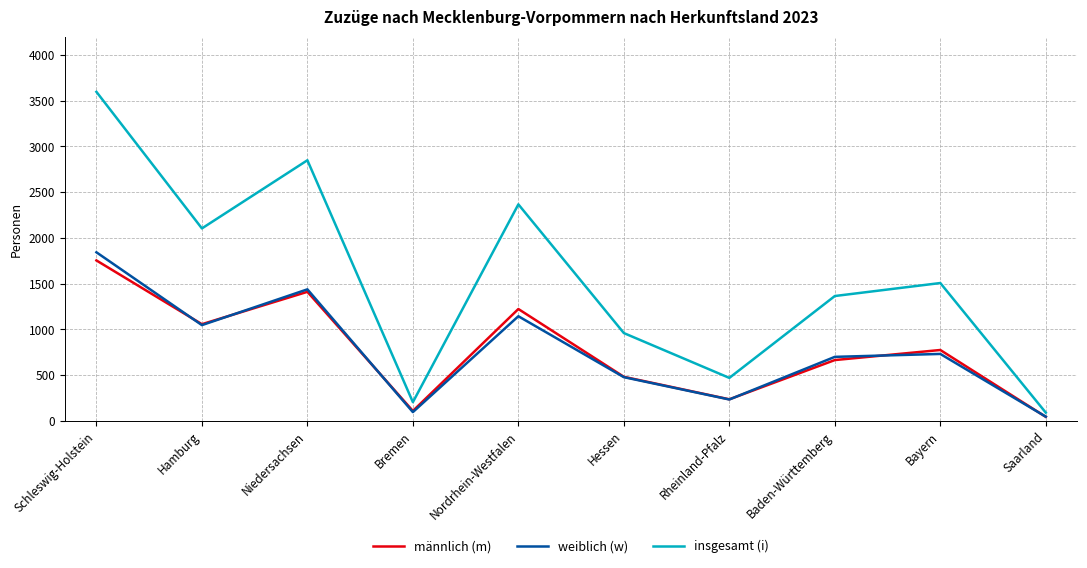

Reading left to right, list all the values displayed in this chart.

männlich (m): 1754	1057	1411	109	1223	482	236	665	775	44
weiblich (w): 1843	1047	1438	96	1144	478	234	700	732	46
insgesamt (i): 3597	2104	2849	205	2367	960	470	1365	1507	90